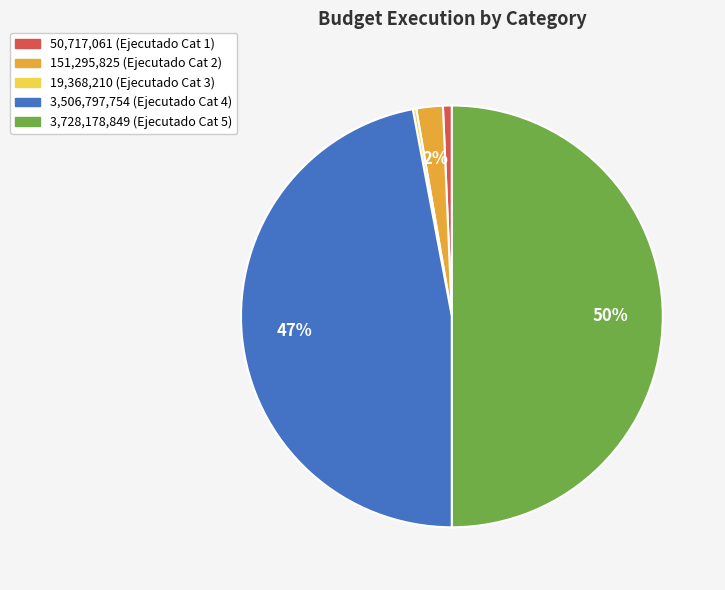

Is it true that 3,506,797,754 (Ejecutado Cat 4) is 32% of the pie?

False